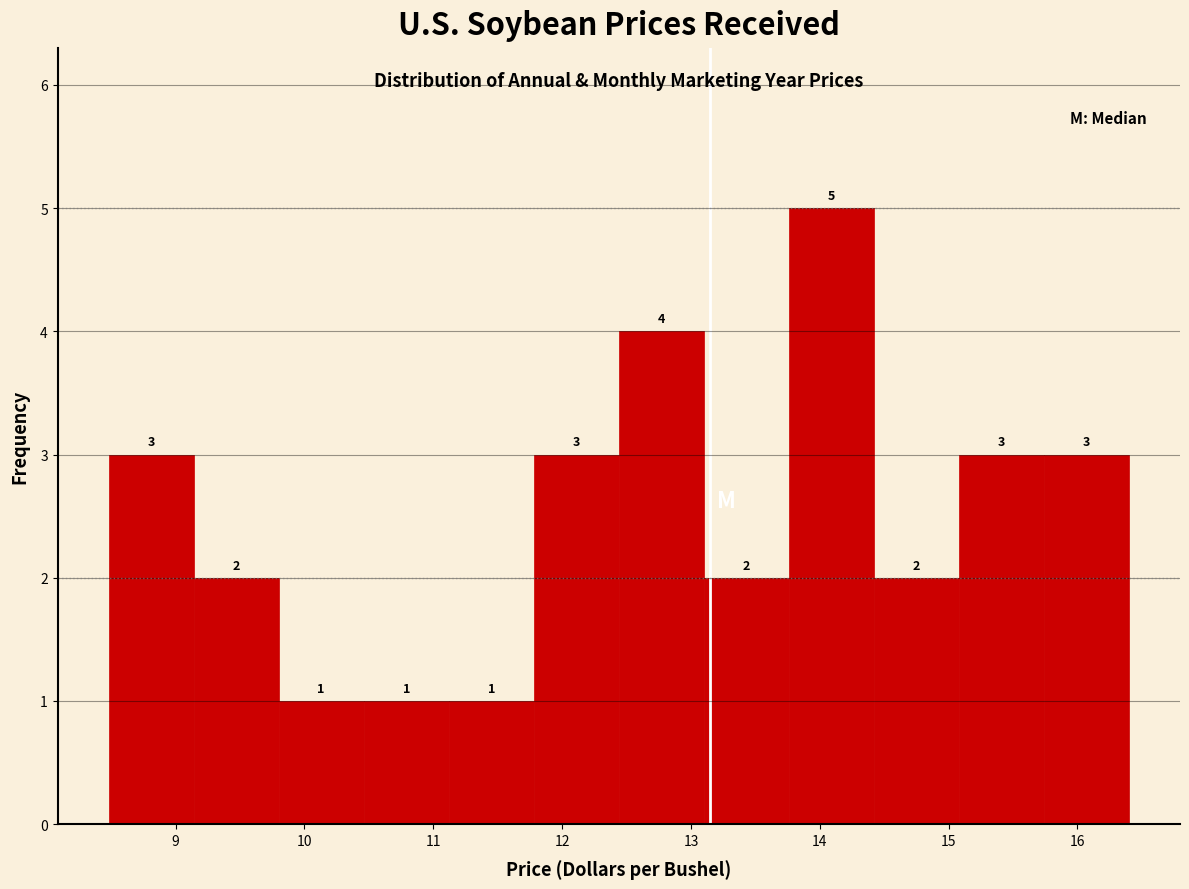

Reading left to right, transcribe this chart: for each bar, give the range it covers on the x-axis and its height. The bar edges are not printed on the chart, so give them approximately, as read against the axis.

8.48 to 9.14: 3
9.14 to 9.80: 2
9.80 to 10.46: 1
10.46 to 11.12: 1
11.12 to 11.78: 1
11.78 to 12.44: 3
12.44 to 13.10: 4
13.10 to 13.76: 2
13.76 to 14.42: 5
14.42 to 15.08: 2
15.08 to 15.74: 3
15.74 to 16.40: 3